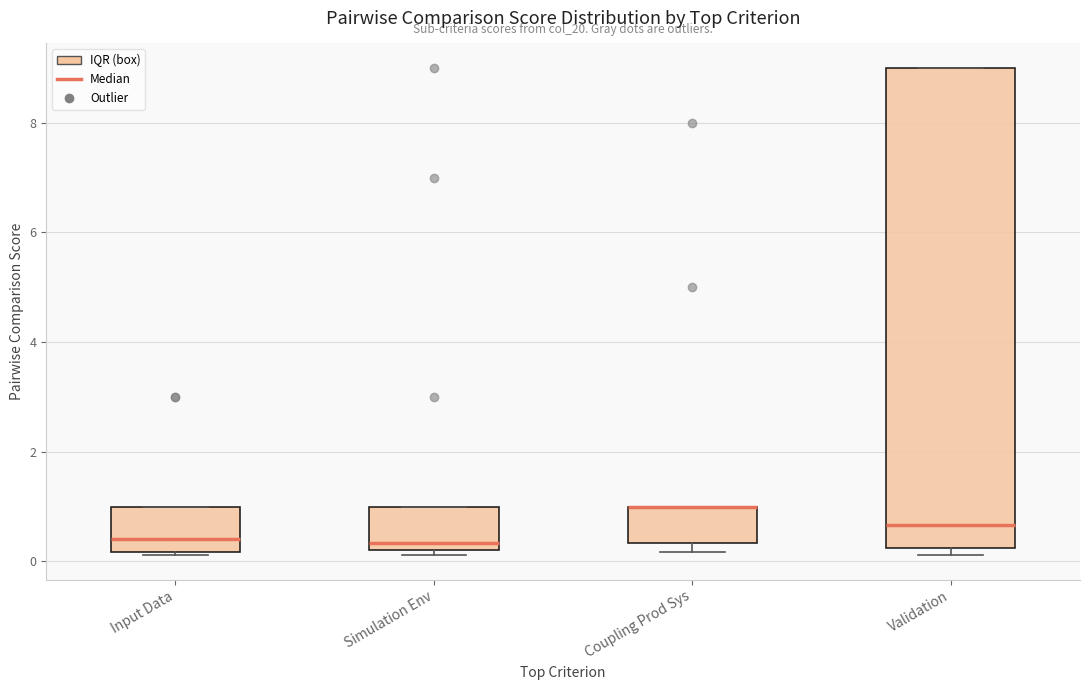

Reading left to right, read every box against the y-axis: the position of its median line, the range the box covers, and the ends of its whiskers. The values are not printed on the chart, so give them approximately, as read against the axis.

Input Data: median 0.4, box 0.2 to 1.0, whiskers 0.2 (just below the box's lower edge) to 1.0
Simulation Env: median 0.4, box 0.2 to 1.0, whiskers 0.2 (just below the box's lower edge) to 1.0
Coupling Prod Sys: median 1.0 (drawn on the box's upper edge), box 0.4 to 1.0, whiskers 0.2 to 1.0
Validation: median 0.6, box 0.2 to 9.0, whiskers 0.2 (just below the box's lower edge) to 9.0